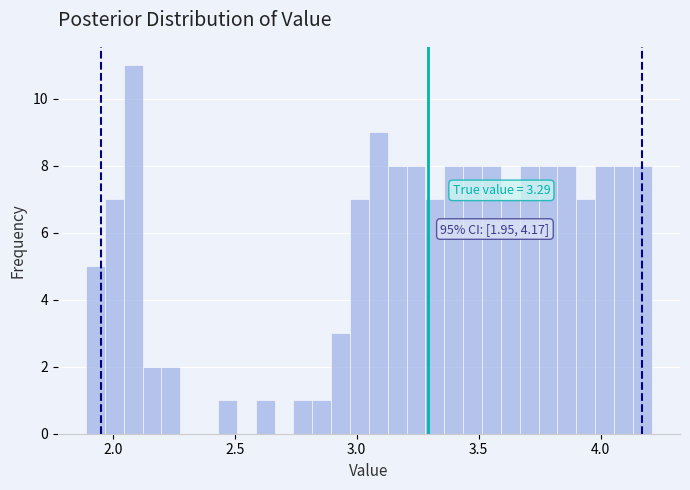

Around what value on the x-axis is the tallest bar? Give the approximate position of its centre, as read against the axis.

2.10